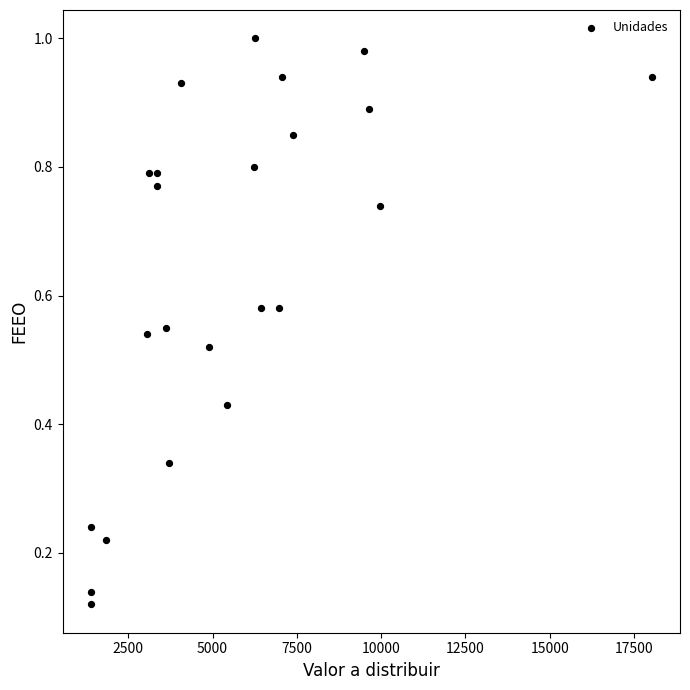

What is the range of X values (max minus min)?

16642.2